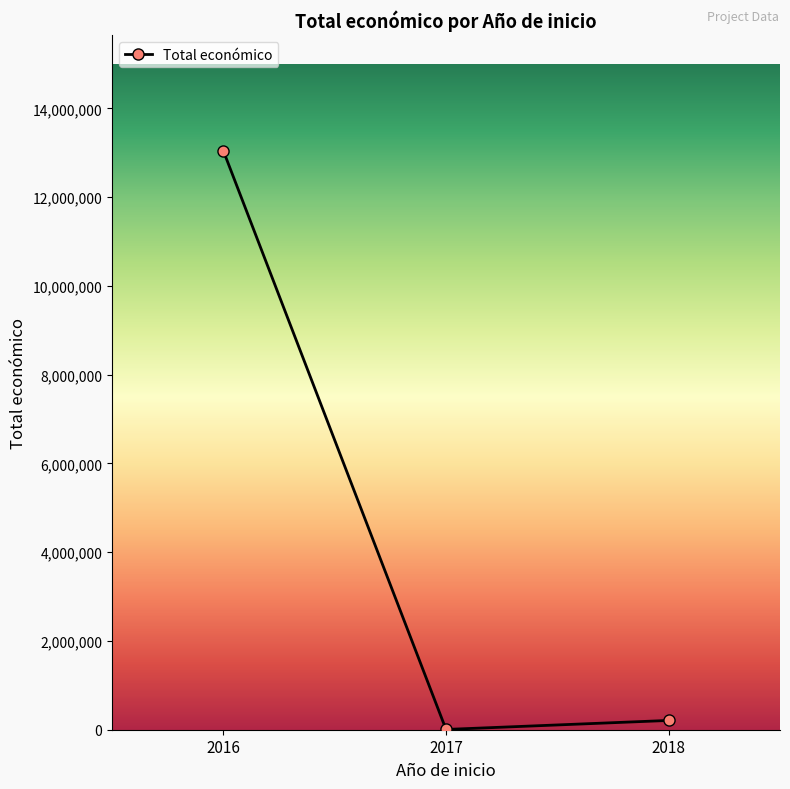

Reading left to right, list all the values displayed in this chart.

2016=13042782	2017=6000	2018=209131